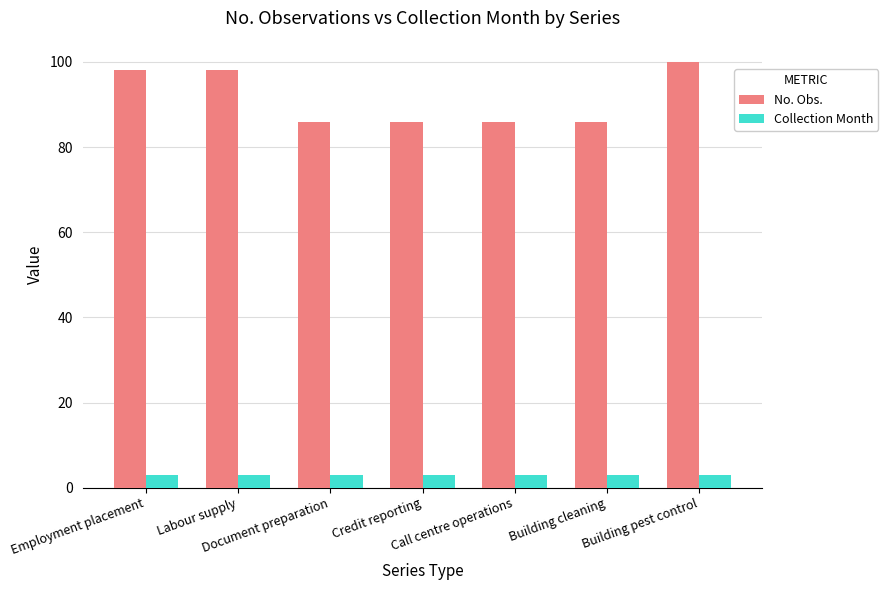

Does the chart contain any negative values?

No